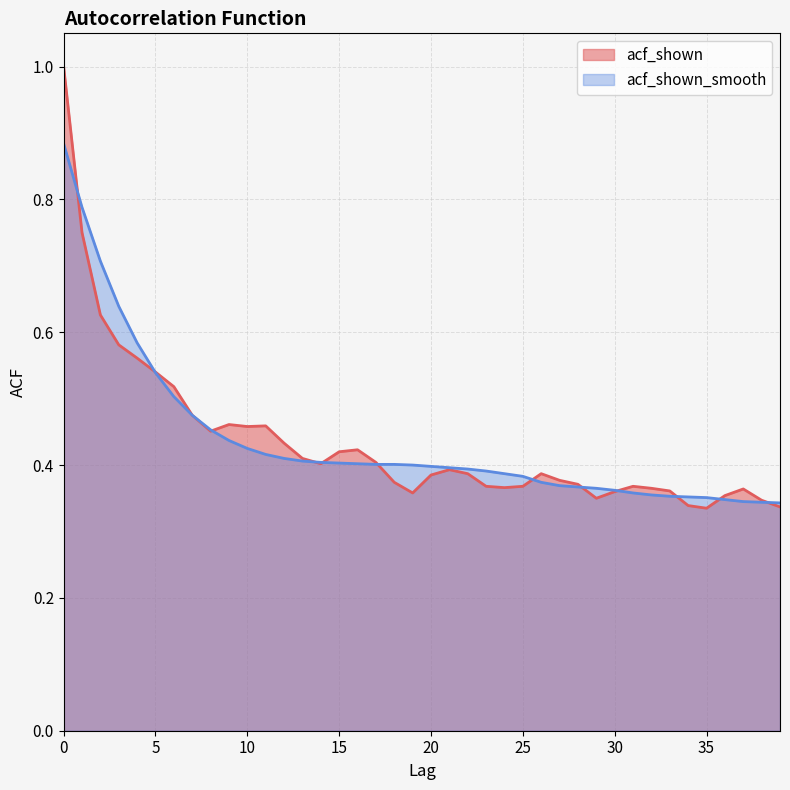

What is the minimum value for acf_shown?

0.3